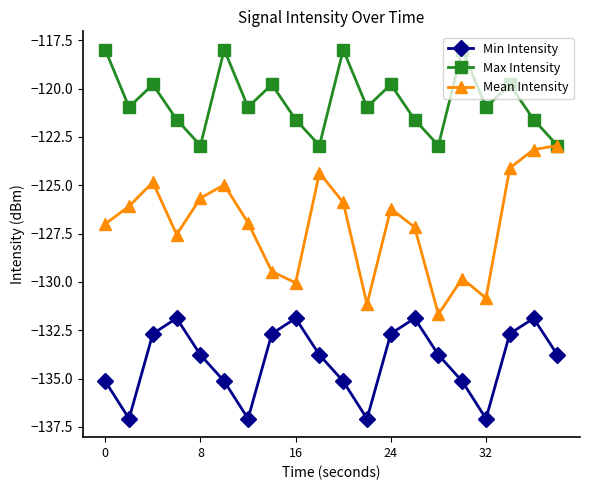

Which series has the largest range (max minus min)?

Mean Intensity